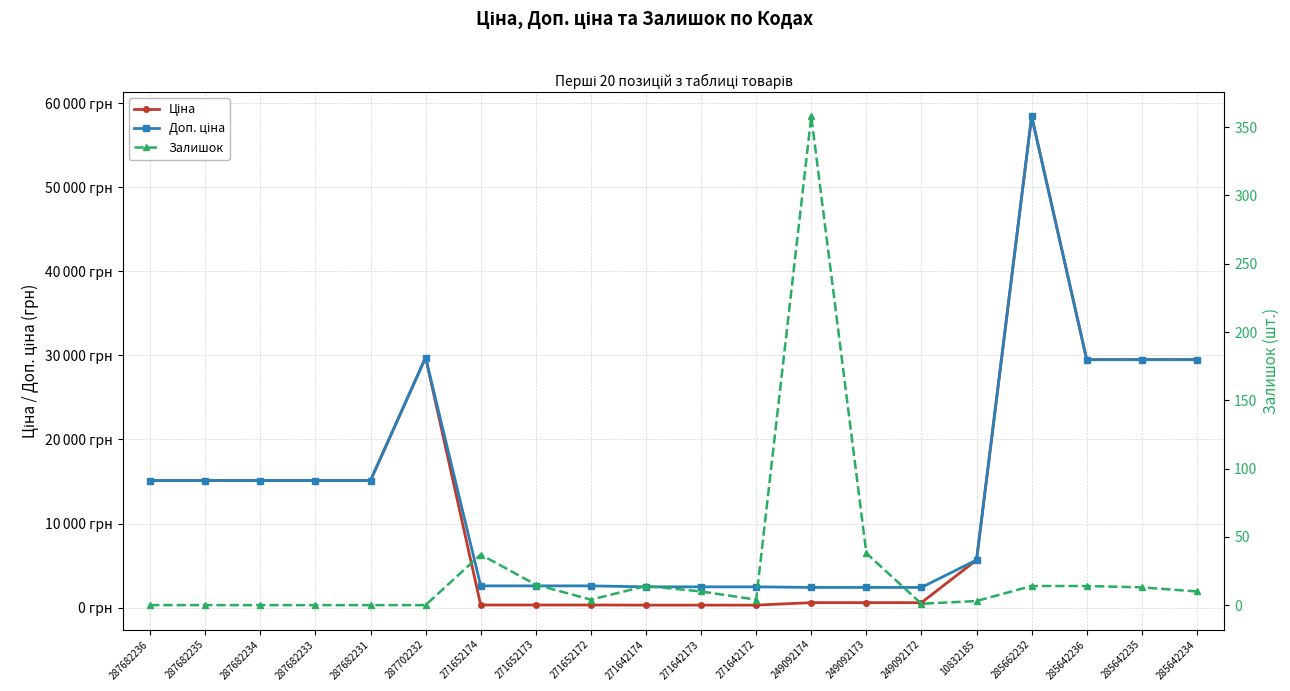

At which category does the chart reach its minimum across all series?

287682236